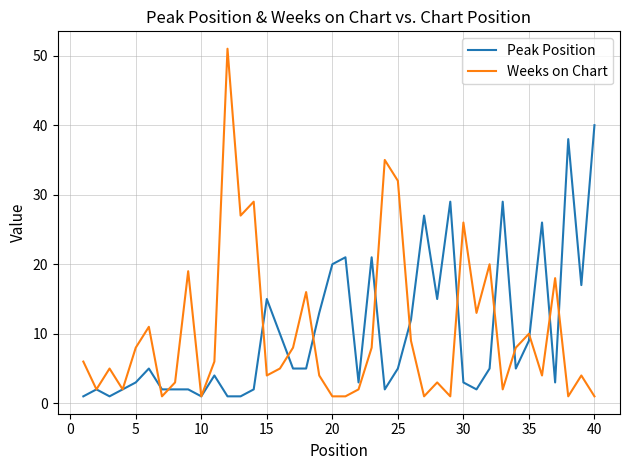

List the series in order of their peak value, lowest first.

Peak Position, Weeks on Chart